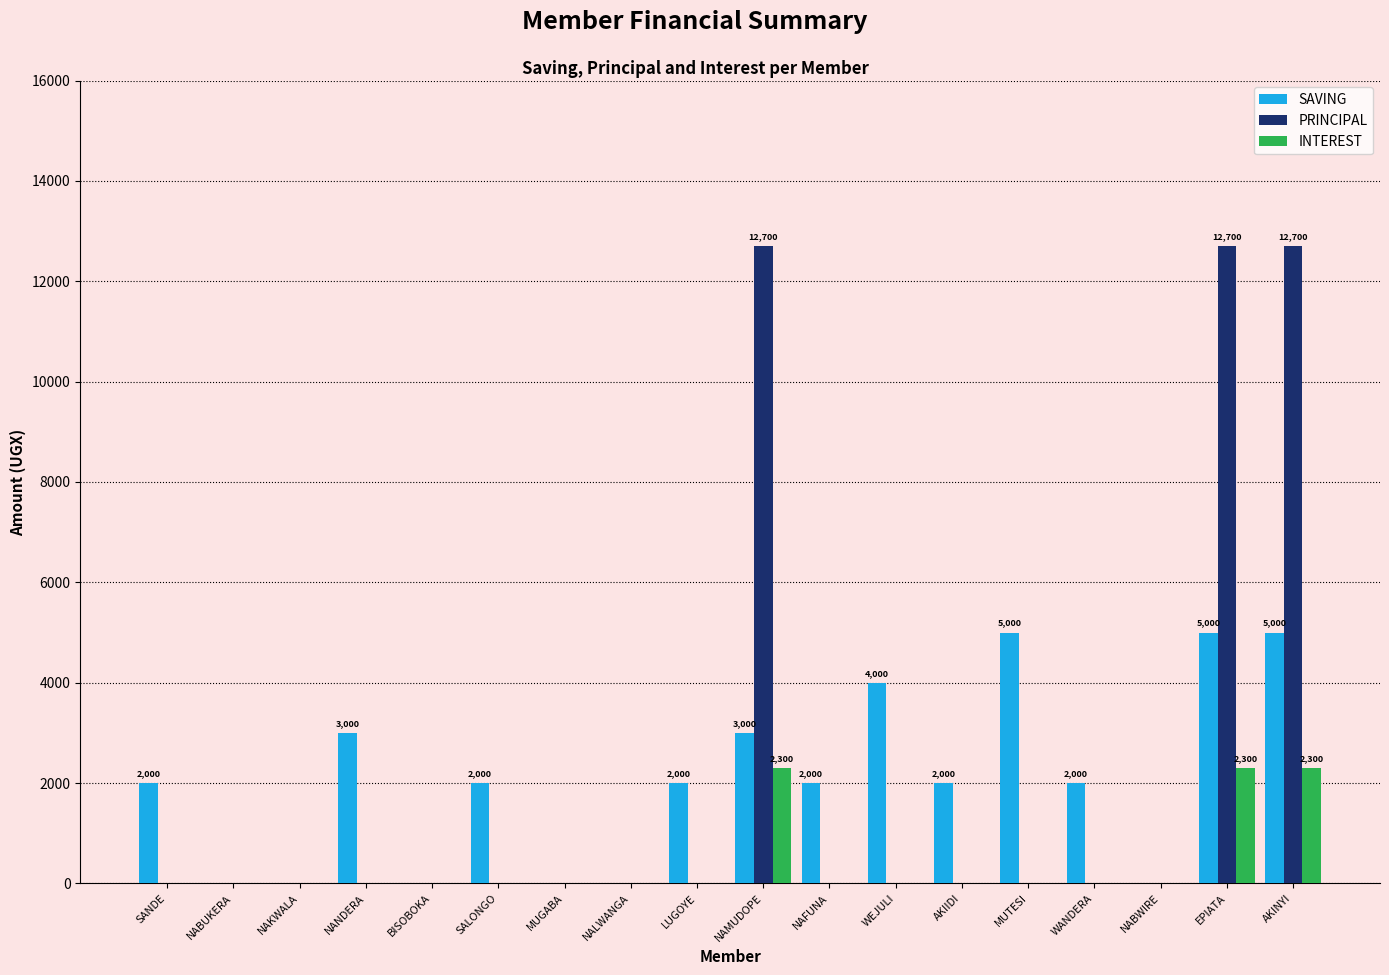

What is the approximate value of SAVING at MUTESI?

5000